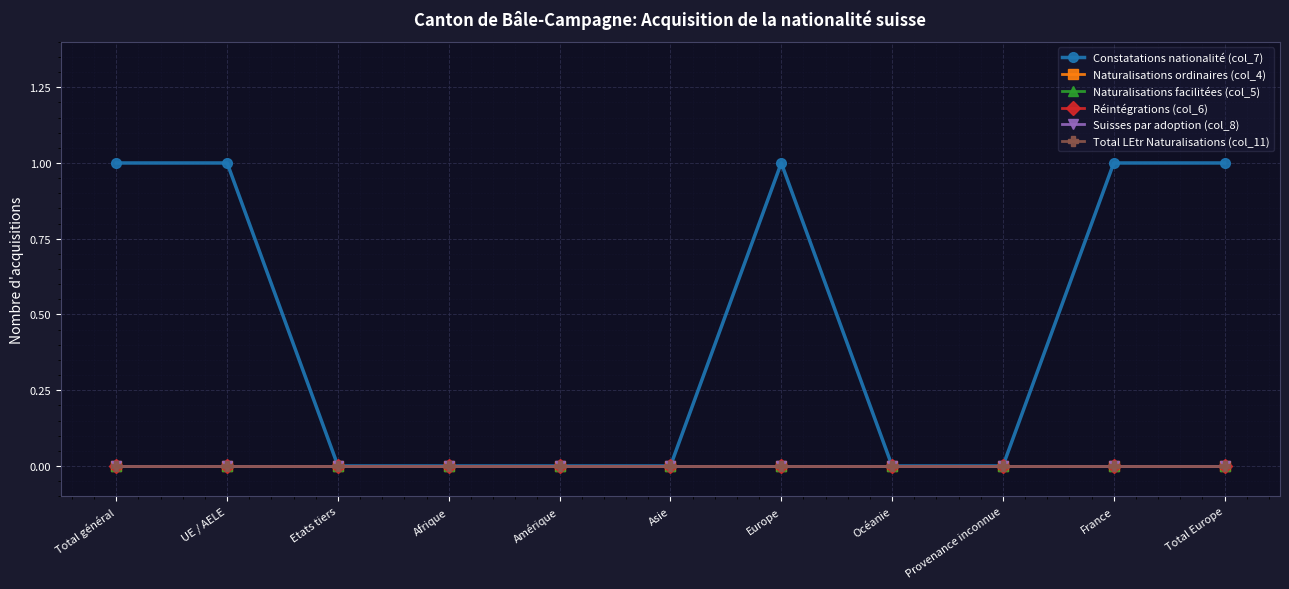

List the labels in order of Naturalisations facilitées (col_5) value, smallest first.

Total général, UE / AELE, Etats tiers, Afrique, Amérique, Asie, Europe, Océanie, Provenance inconnue, France, Total Europe